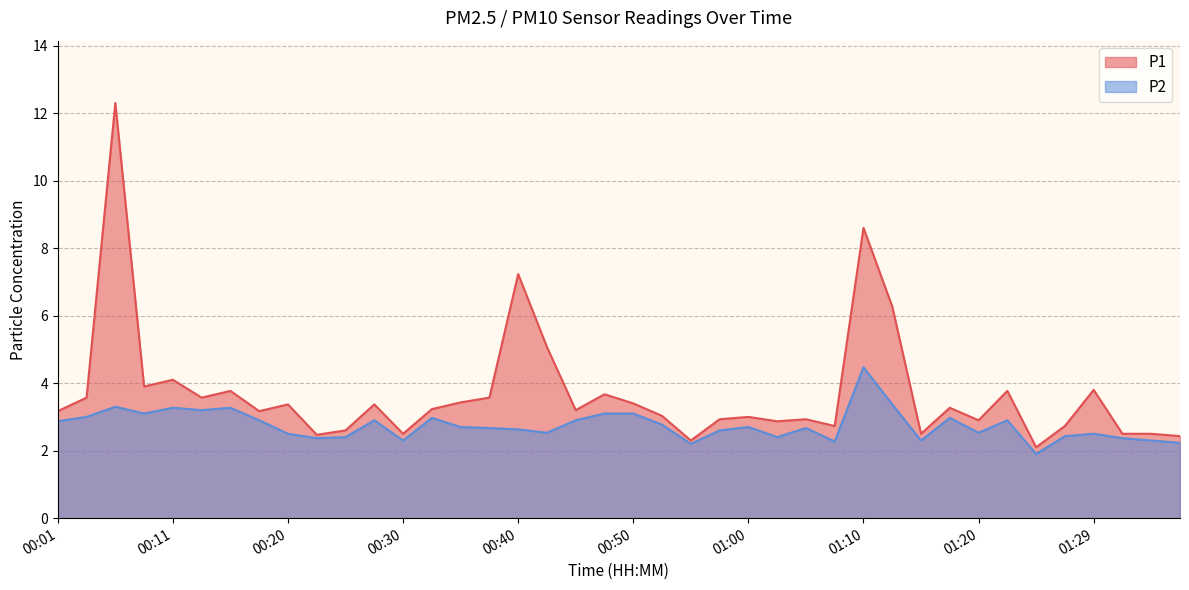

Reading right to left, extract all data points from this chart.

P1: 2.4	2.5	2.5	3.8	2.7	2.1	3.8	2.9	3.3	2.5	6.3	8.6	2.7	2.9	2.9	3.0	2.9	2.3	3.0	3.4	3.7	3.2	5.1	7.2	3.6	3.4	3.2	2.5	3.4	2.6	2.5	3.4	3.2	3.8	3.6	4.1	3.9	12.3	3.6	3.2
P2: 2.2	2.3	2.4	2.5	2.4	1.9	2.9	2.5	3.0	2.3	3.4	4.5	2.3	2.7	2.4	2.7	2.6	2.2	2.8	3.1	3.1	2.9	2.5	2.6	2.7	2.7	3.0	2.3	2.9	2.4	2.4	2.5	2.9	3.3	3.2	3.3	3.1	3.3	3.0	2.9